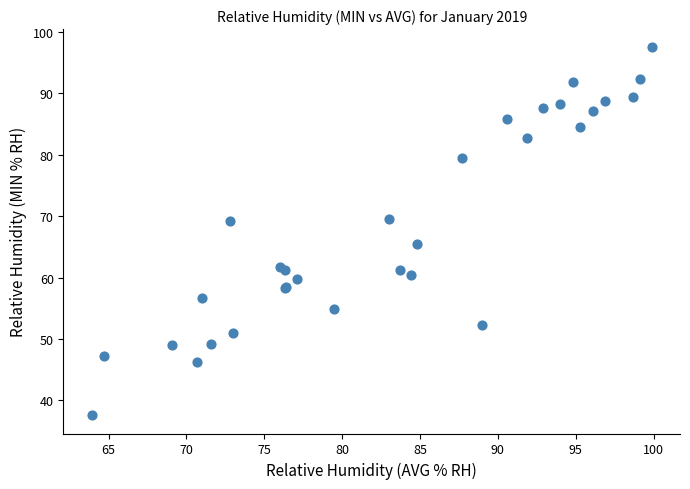

What Y value in the scatter plot is closest to 67?

65.5